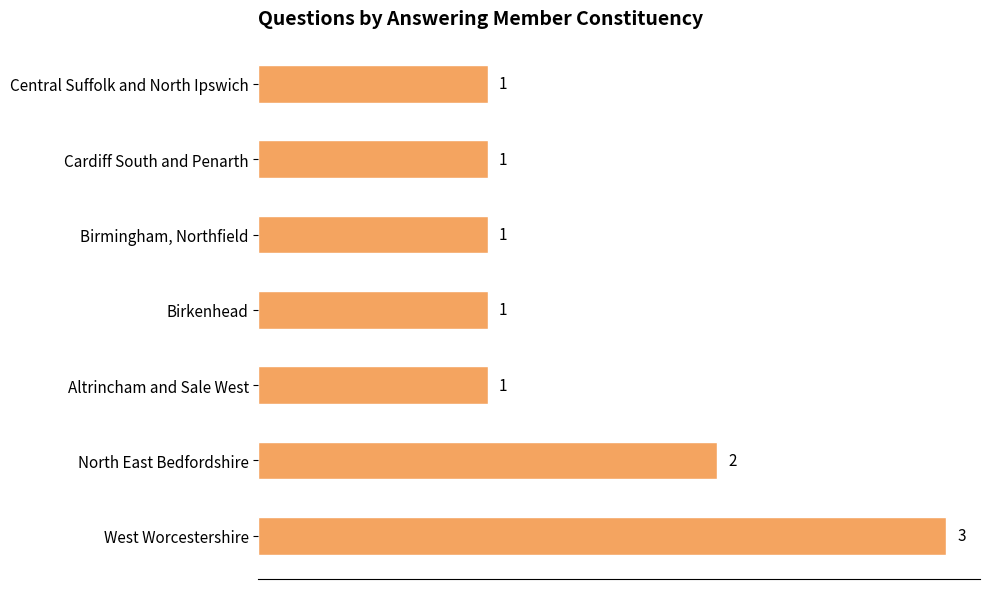

What is the difference between the maximum and minimum values?

2